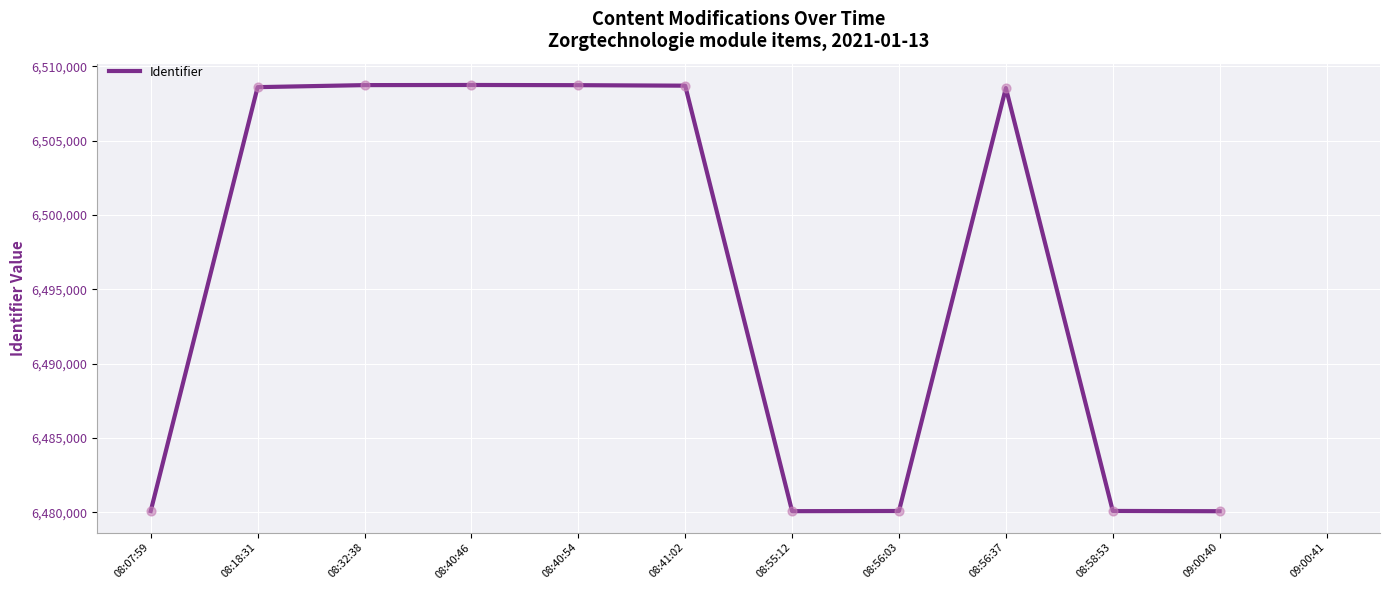

Which has a higher value, 08:41:02 or 08:18:31?

08:41:02